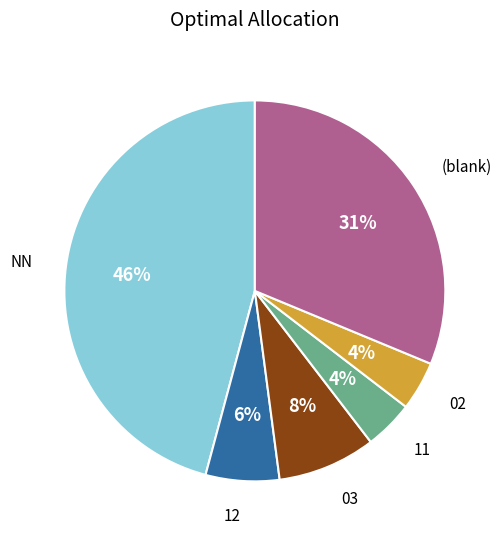

Is there a majority slice in this chart?

No